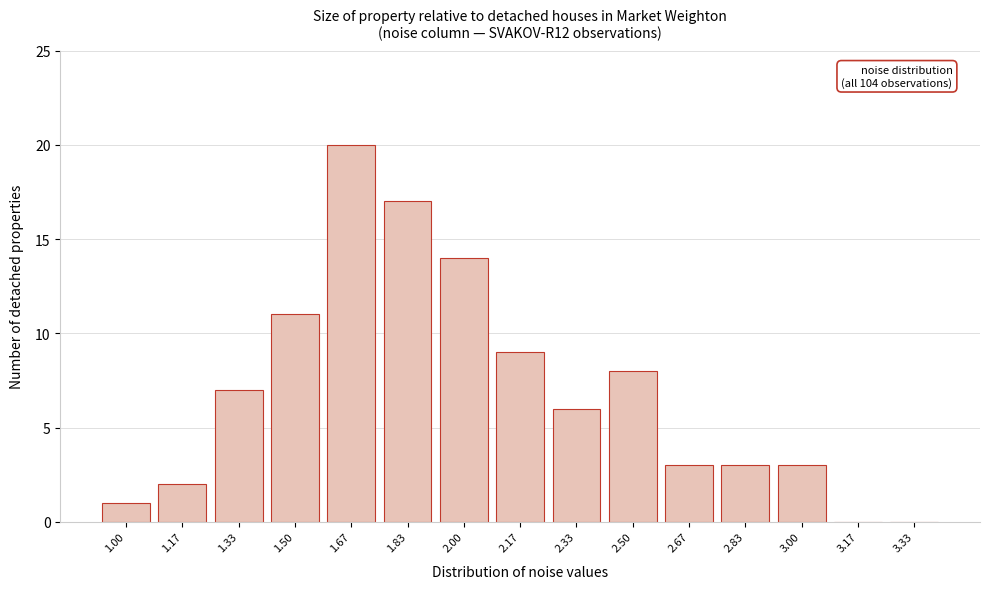

Reading left to right, extract all data points from this chart.

1.00=1	1.17=2	1.33=7	1.50=11	1.67=20	1.83=17	2.00=14	2.17=9	2.33=6	2.50=8	2.67=3	2.83=3	3.00=3	3.17=0	3.33=0